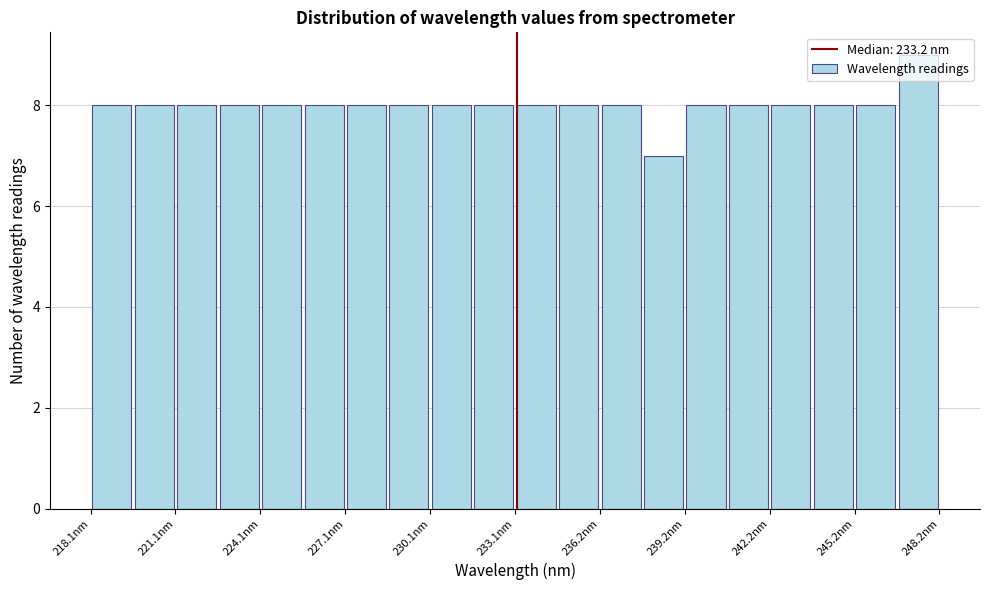

Read against the x-axis, roughly where is the centre of the tallest bar?

247.5